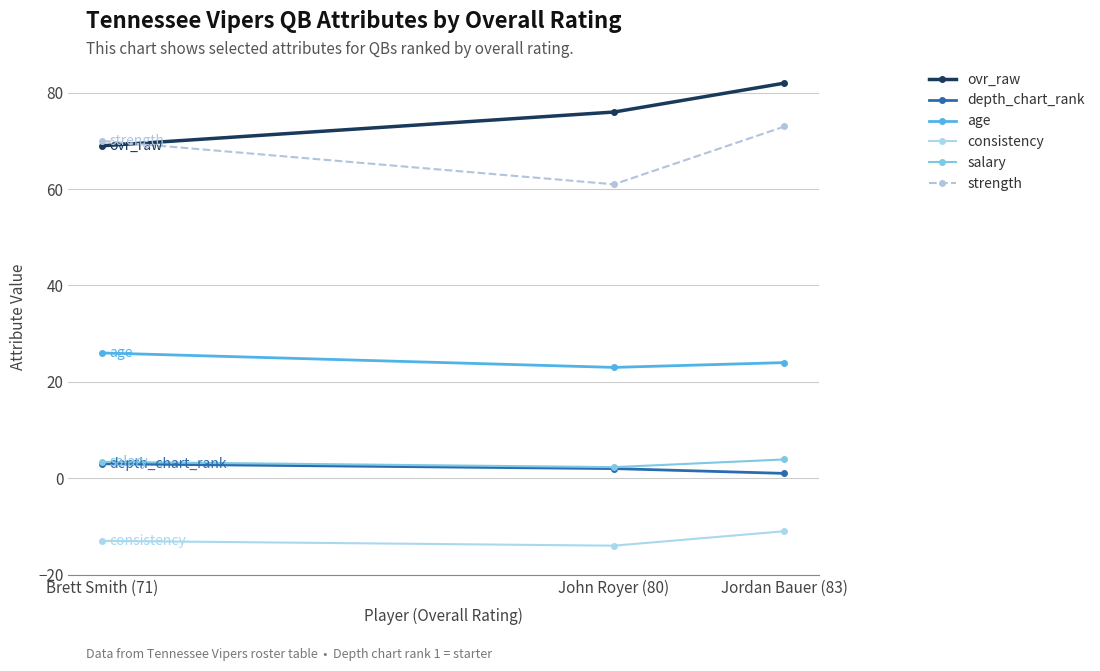

At how many categories does at least one series exceed 23?

3